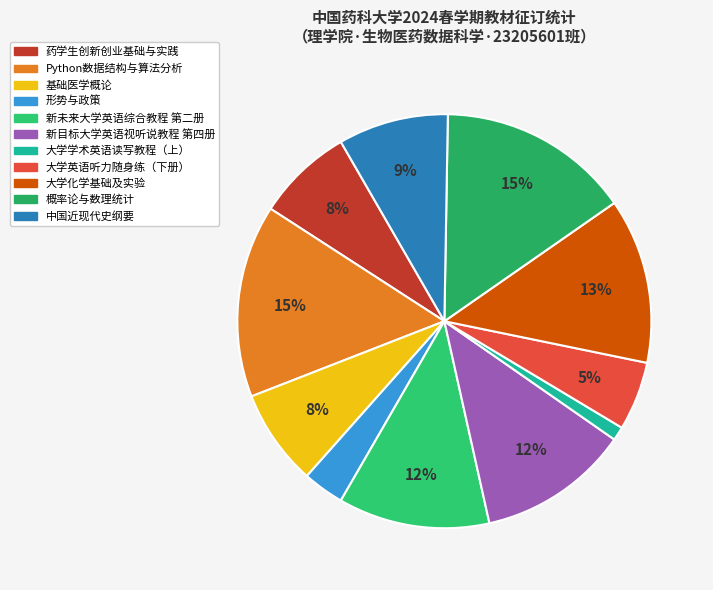

Is the sum of 中国近现代史纲要 and 新未来大学英语综合教程 第二册 greater than half?

No